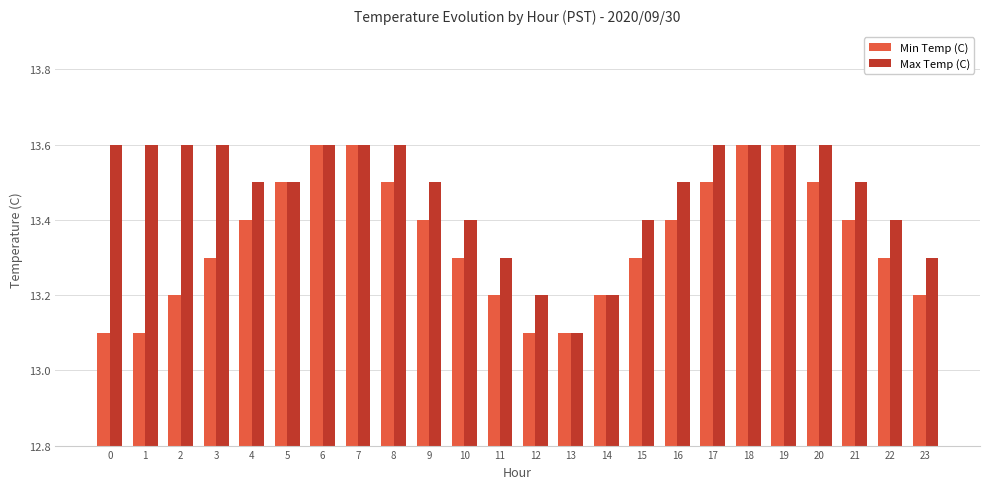

Reading right to left, extract all data points from this chart.

Min Temp (C): 23=13.2	22=13.3	21=13.4	20=13.5	19=13.6	18=13.6	17=13.5	16=13.4	15=13.3	14=13.2	13=13.1	12=13.1	11=13.2	10=13.3	9=13.4	8=13.5	7=13.6	6=13.6	5=13.5	4=13.4	3=13.3	2=13.2	1=13.1	0=13.1
Max Temp (C): 23=13.3	22=13.4	21=13.5	20=13.6	19=13.6	18=13.6	17=13.6	16=13.5	15=13.4	14=13.2	13=13.1	12=13.2	11=13.3	10=13.4	9=13.5	8=13.6	7=13.6	6=13.6	5=13.5	4=13.5	3=13.6	2=13.6	1=13.6	0=13.6